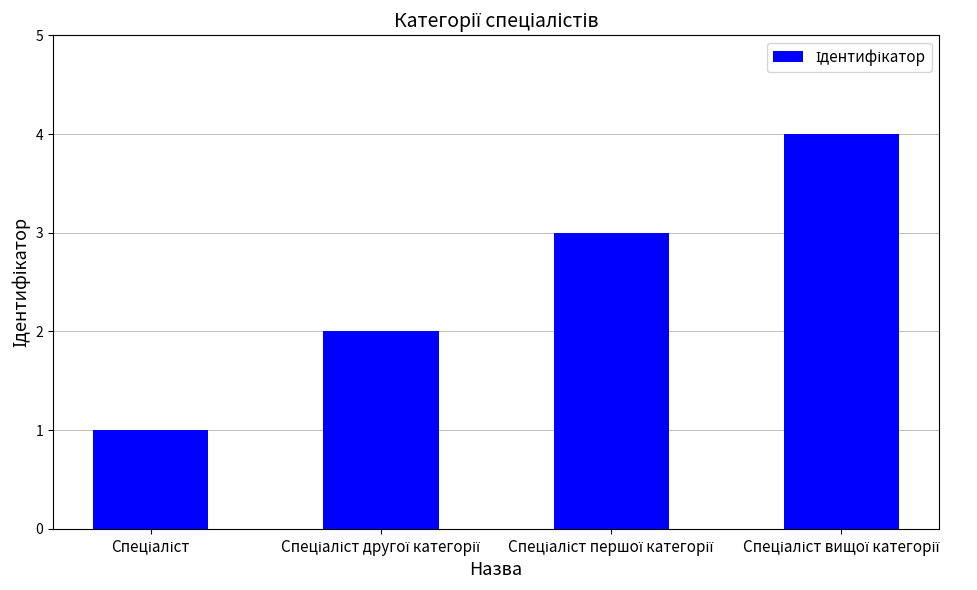

What is the difference between the maximum and minimum values?

3